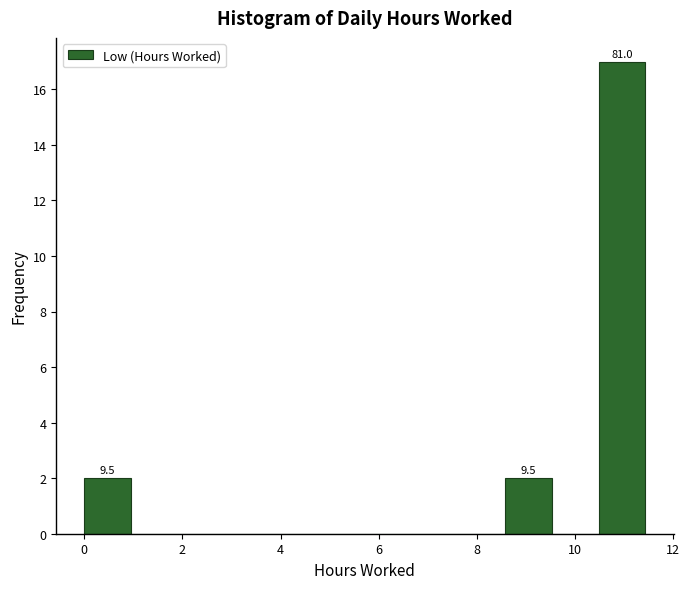

Over which range of the x-axis is the bar tallest?

10.4 to 11.4